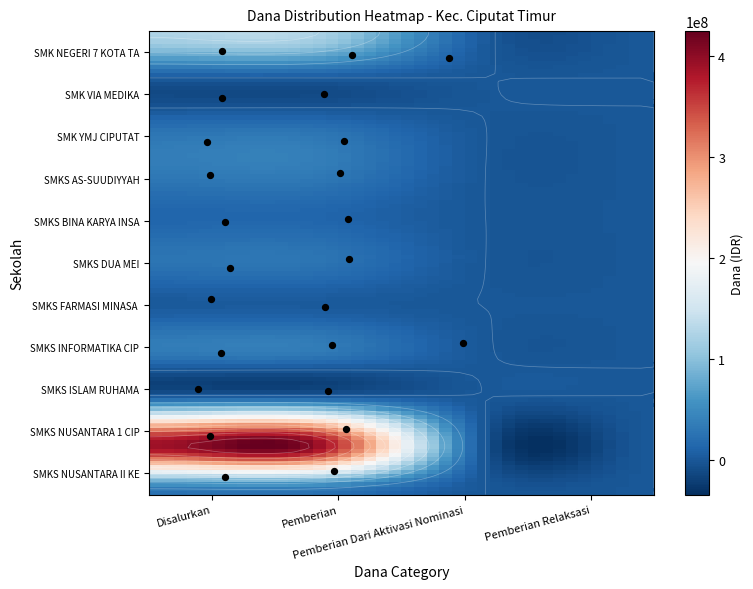

What is the difference between the maximum and minimum values in the SMKS DUA MEI series?

26100000